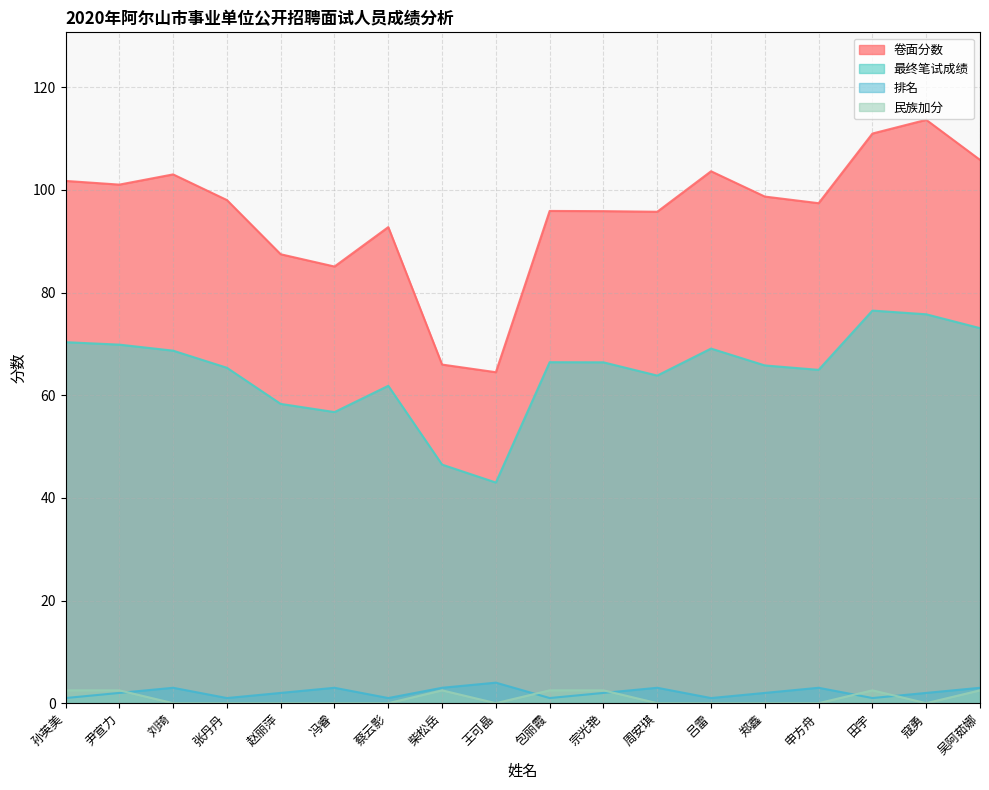

What is the label of the 9th point from the right?

包丽霞